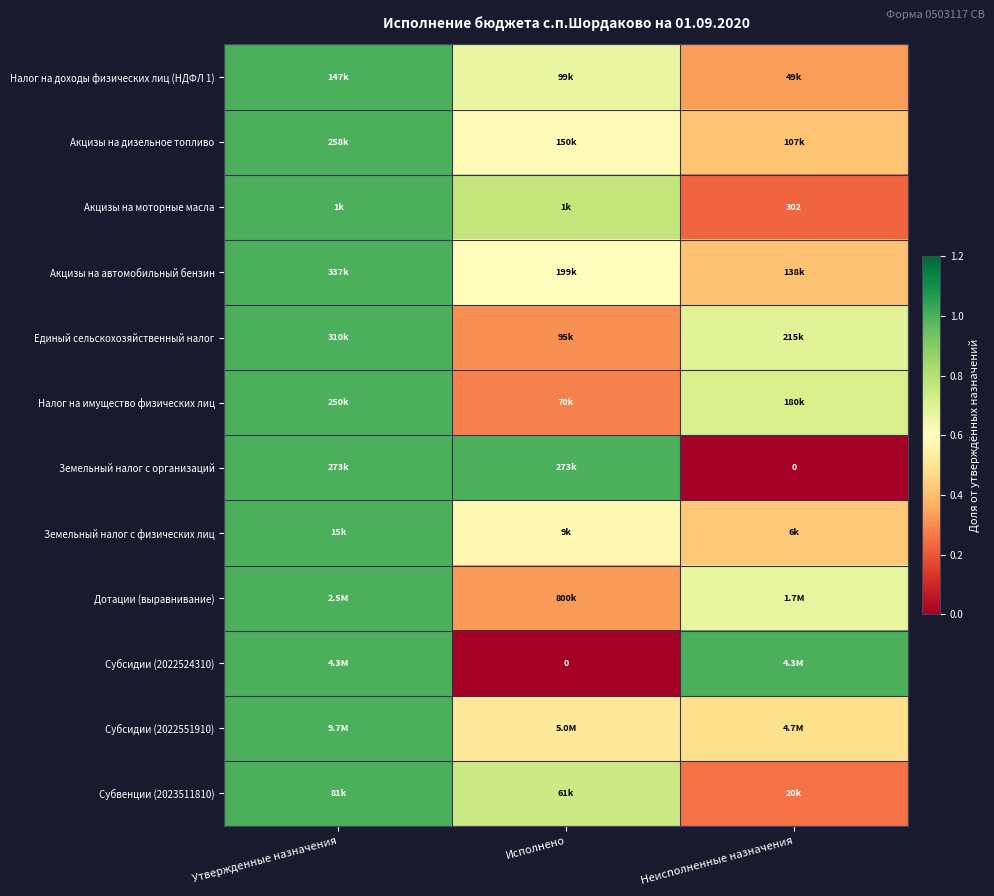

Is the value of Земельный налог с организаций at Исполнено greater than the value of Акцизы на дизельное топливо at Неисполненные назначения?

Yes